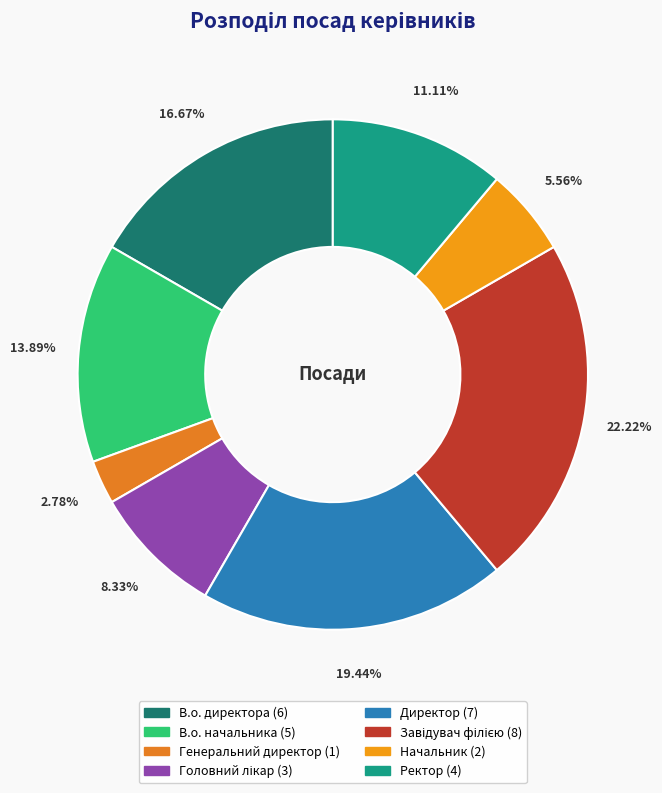

What percentage is the Головний лікар slice, to the nearest percent?

8%